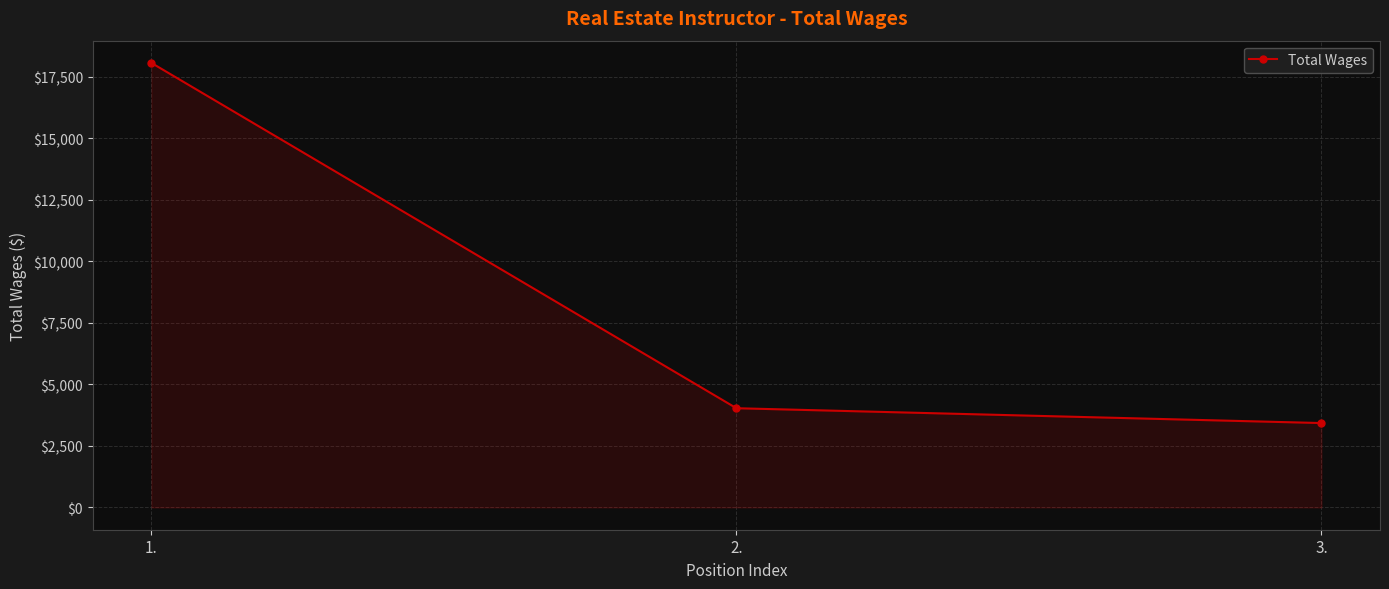

What is the label of the 3rd point from the left?

3.